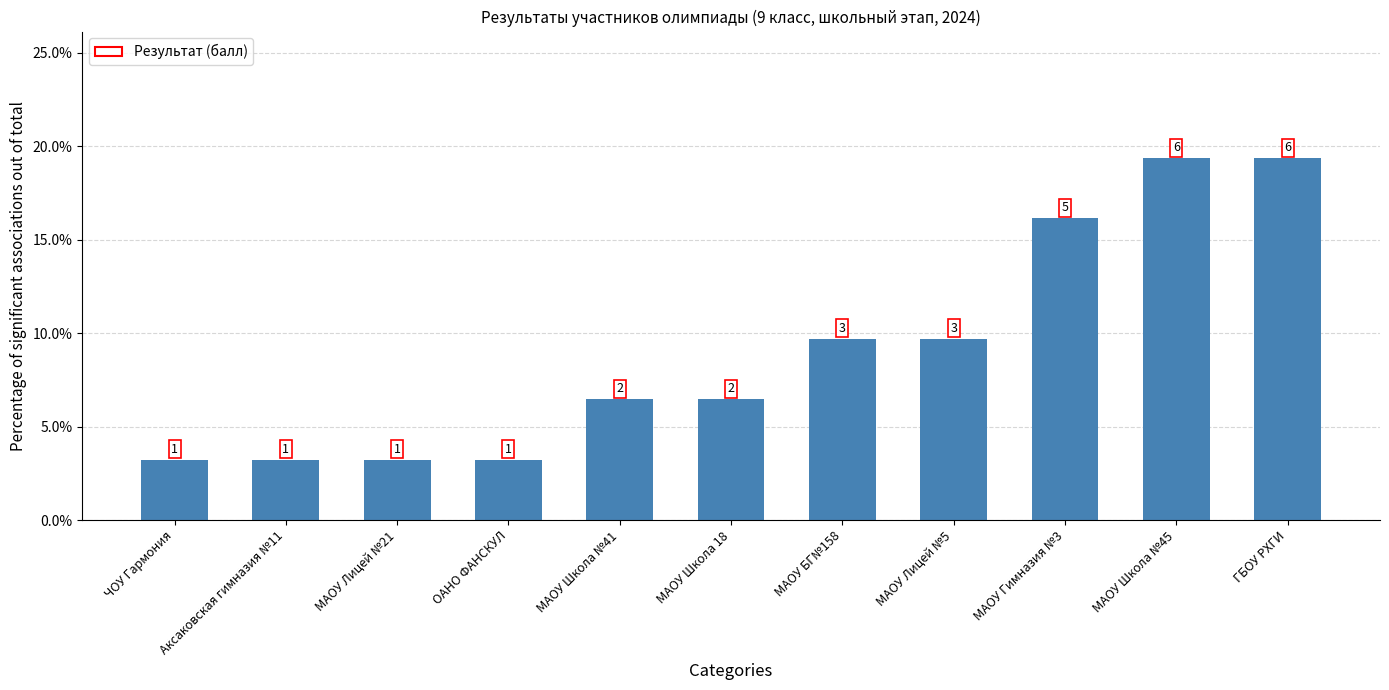

Reading left to right, list all the values displayed in this chart.

0.0	0.0	0.0	0.0	0.1	0.1	0.1	0.1	0.2	0.2	0.2